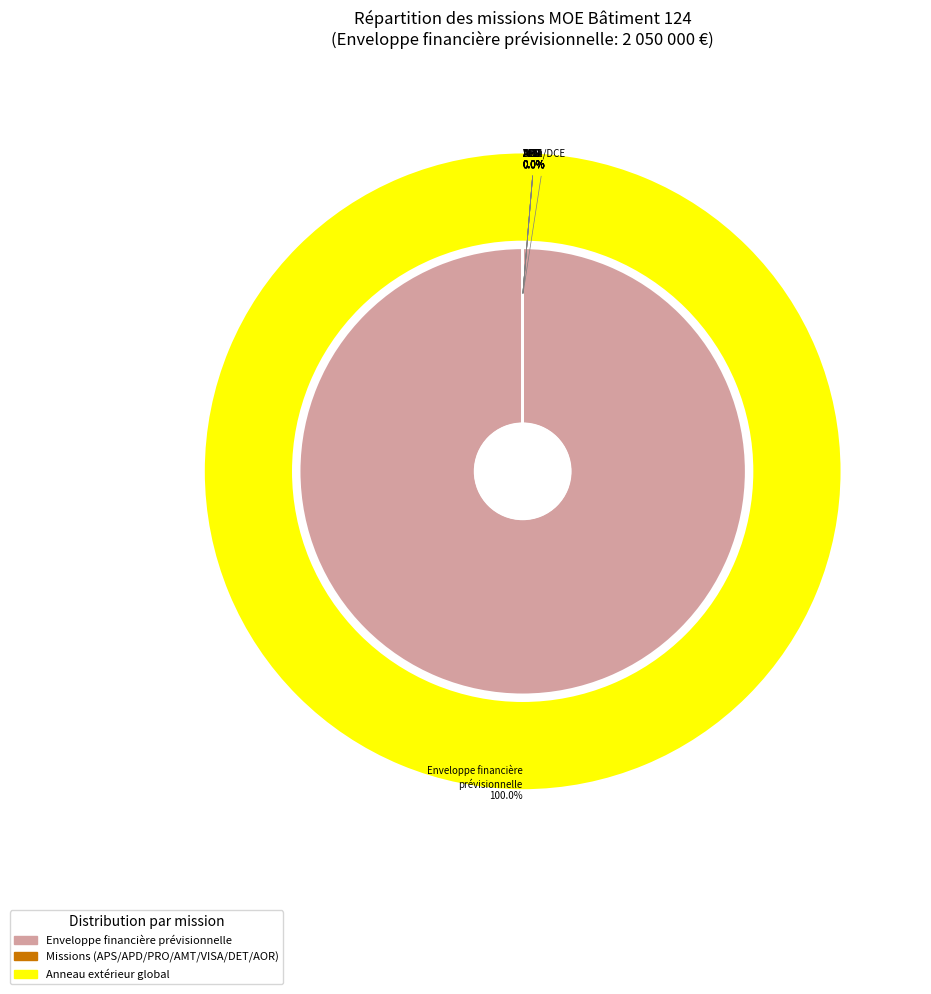

What is the largest slice in the pie chart?

Enveloppe financière prévisionnelle